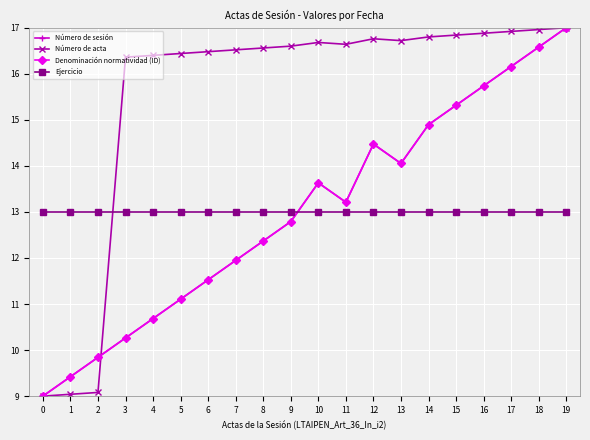

Is this an area chart (filled region under the line)?

No